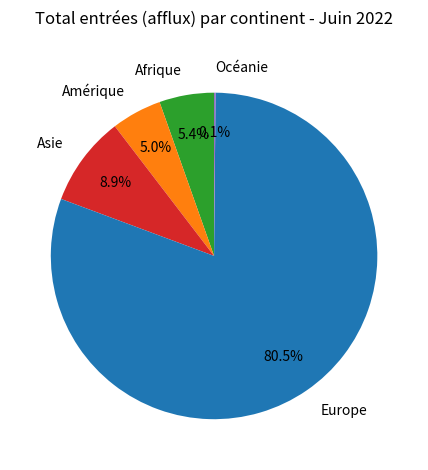

To the nearest percent, what is the average slice percentage?

20%